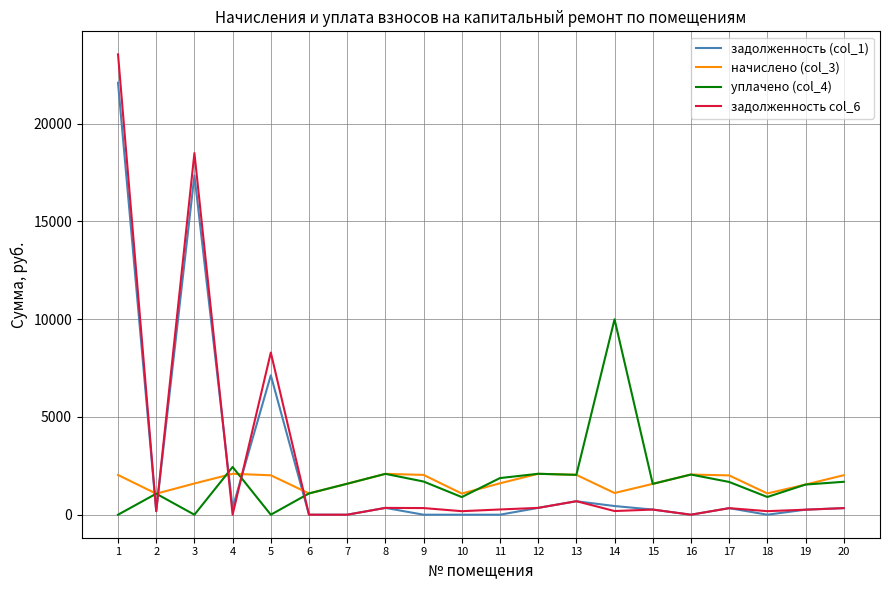

True or false: задолженность (col_1) has more than 2 interior local peaks.

True